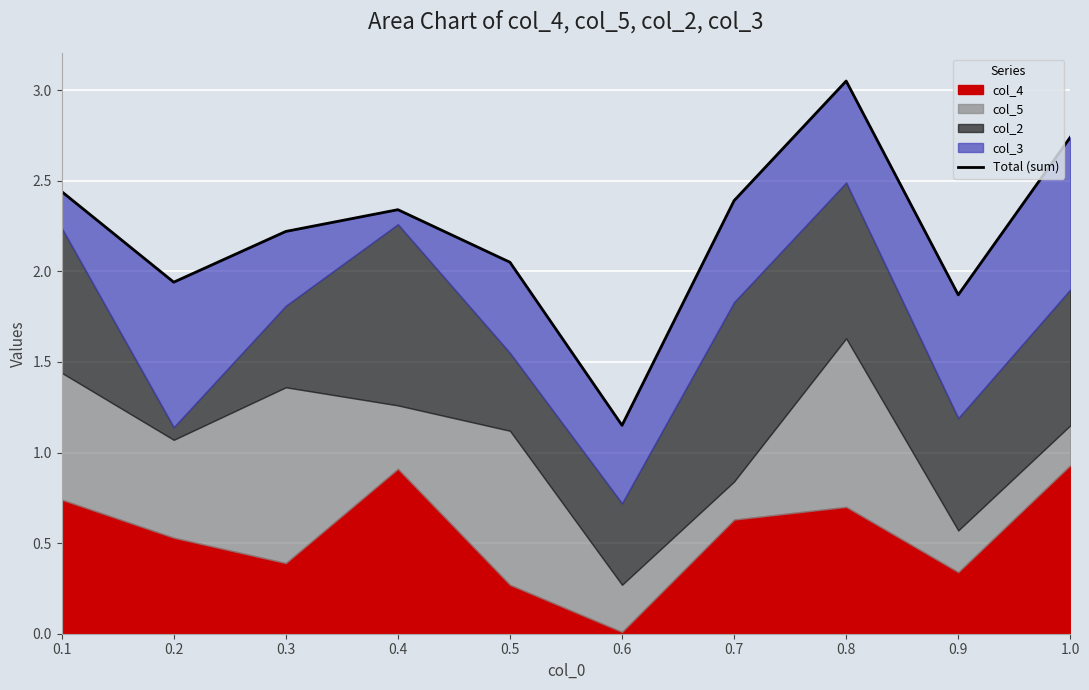

Reading left to right, list all the values displayed in this chart.

0.1=2.4	0.2=1.9	0.3=2.2	0.4=2.3	0.5=2.0	0.6=1.1	0.7=2.4	0.8=3.0	0.9=1.9	1.0=2.7